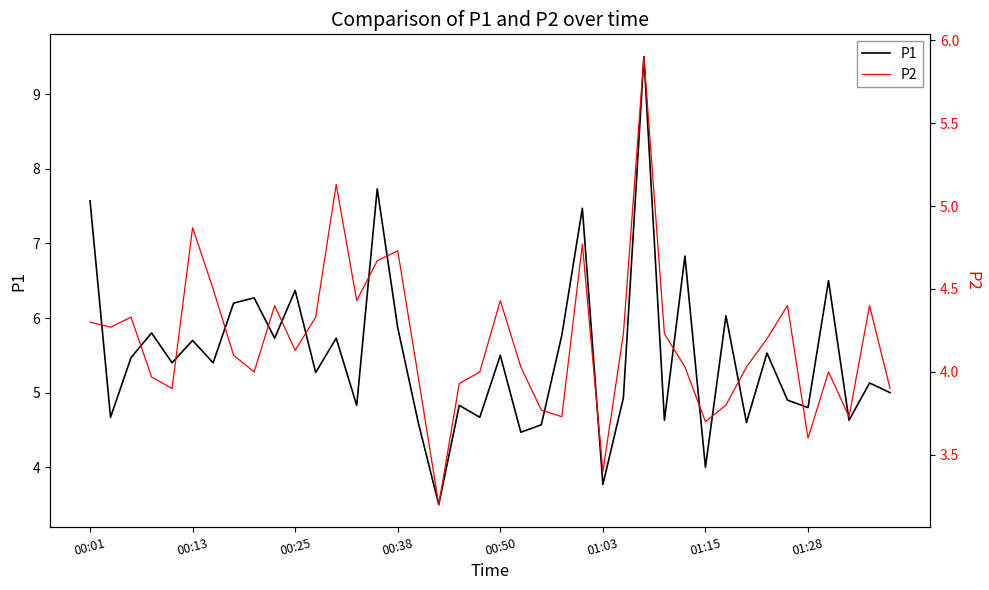

How many lines are shown in the chart?

2